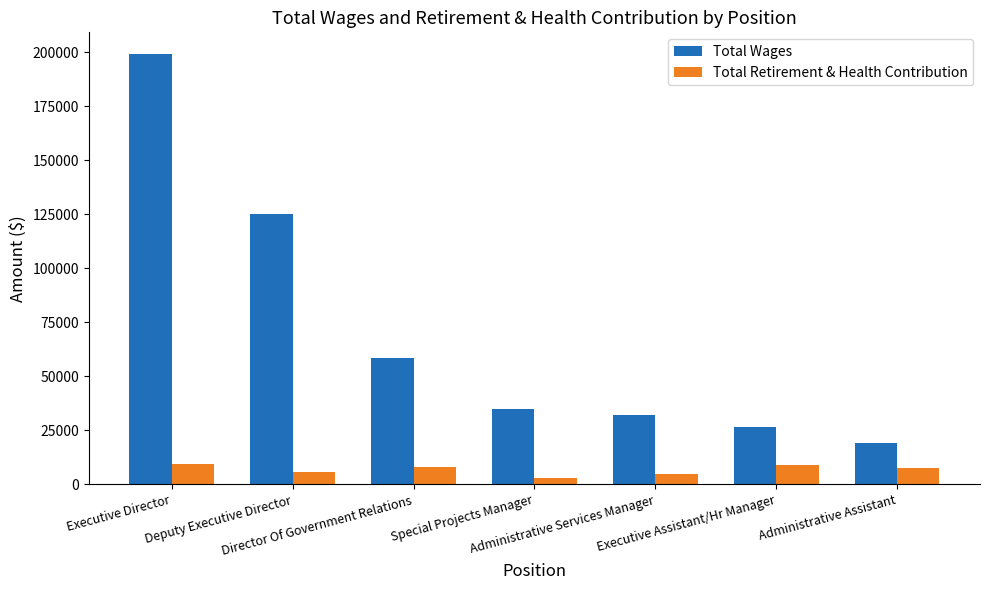

What is the lowest value of the Total Retirement & Health Contribution series?

3161